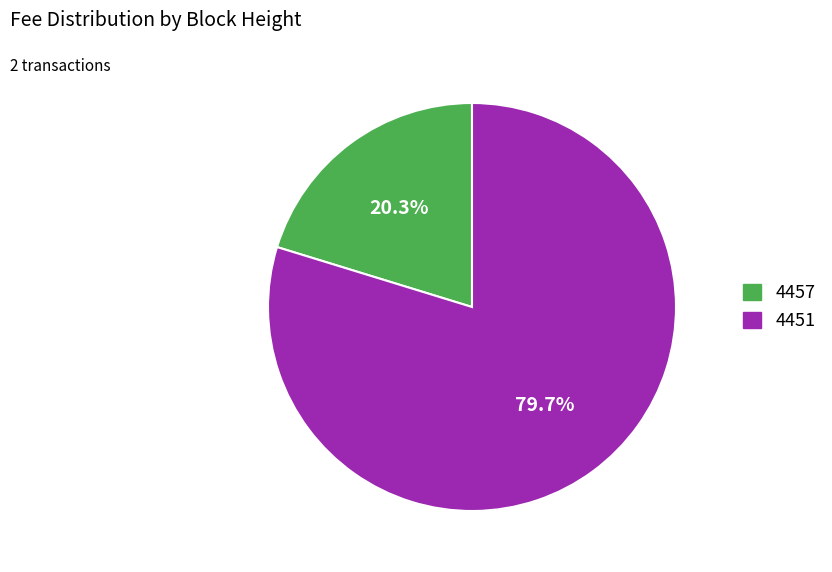

What is the smallest slice in the pie chart?

4457